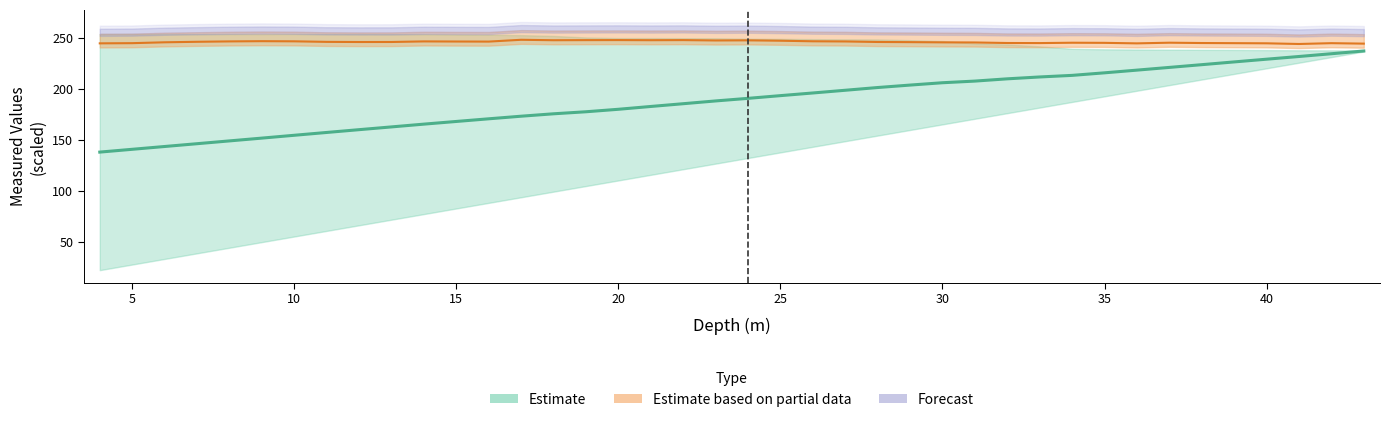

Which category has the lowest value across all series?

4